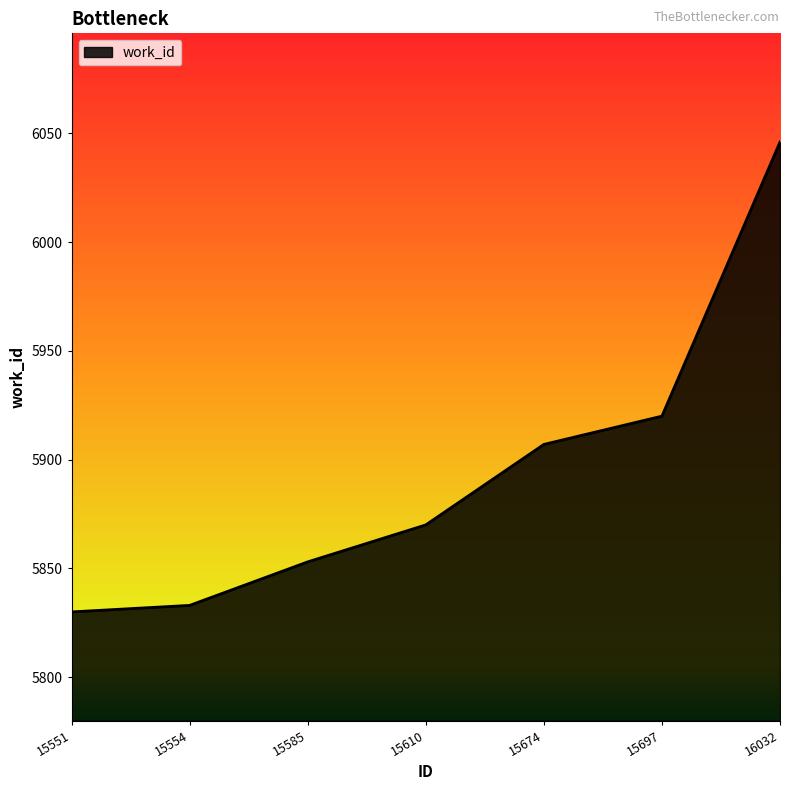

What is the ratio of the value at 15554 to the value at 15674?

1.0